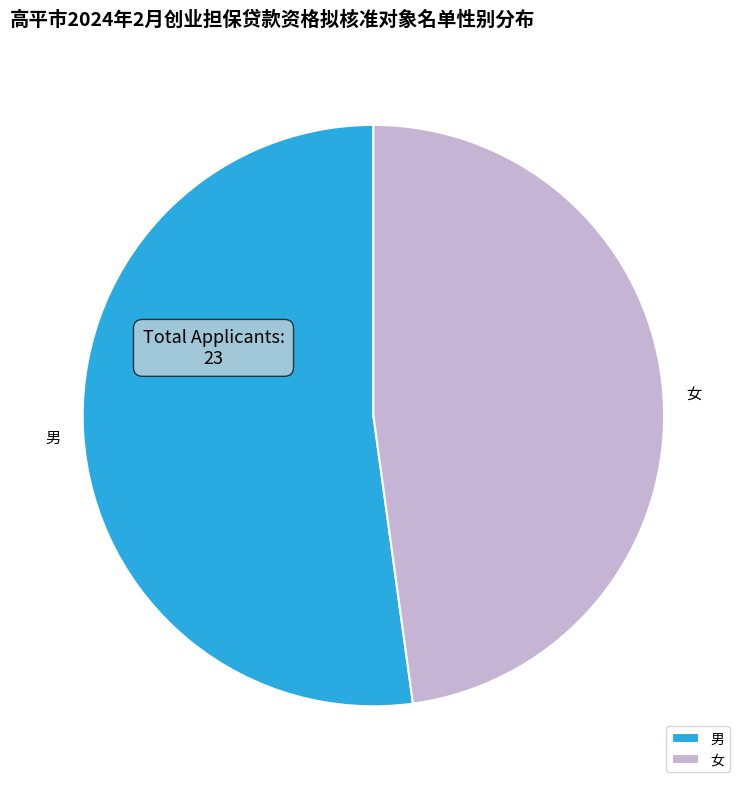

Does 男 represent more than half of the total?

Yes